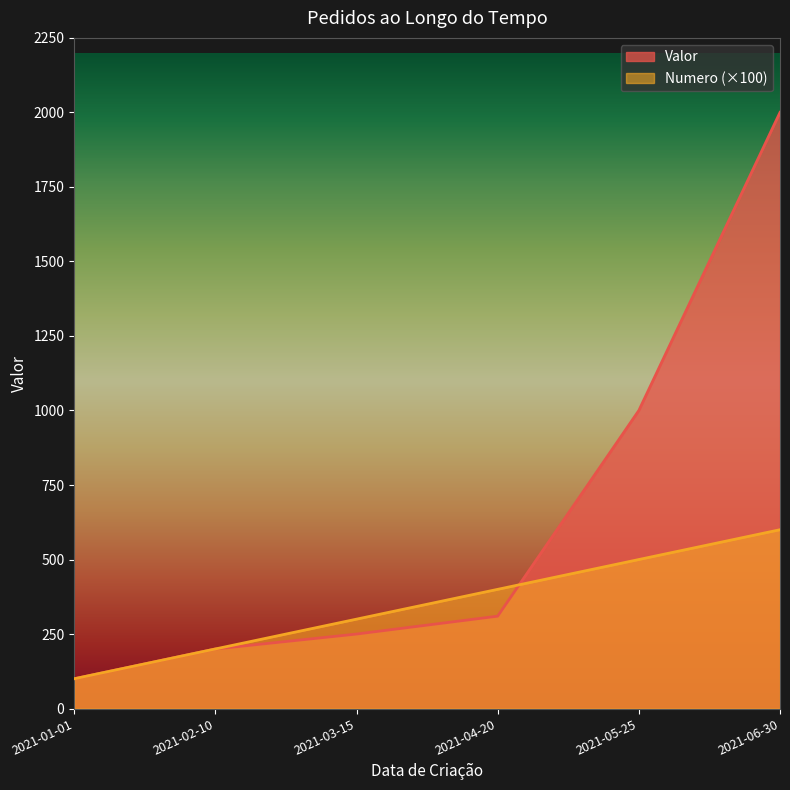

At which label does Valor first exceed 310?

2021-05-25